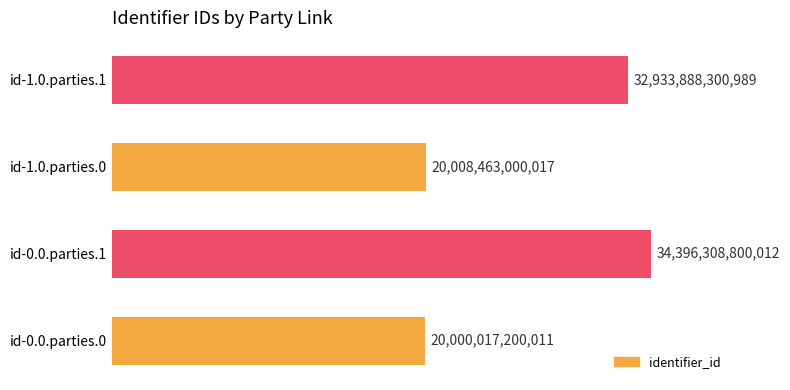

Are the bars grouped side by side (vs. stacked)?

No